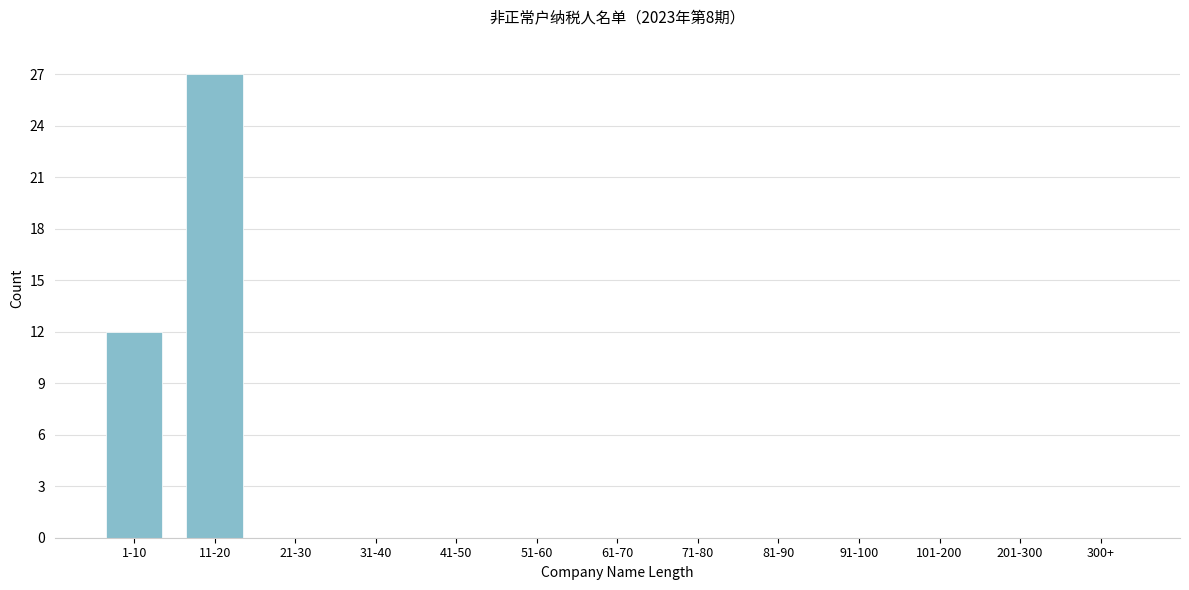

Reading left to right, extract all data points from this chart.

1-10=12	11-20=27	21-30=0	31-40=0	41-50=0	51-60=0	61-70=0	71-80=0	81-90=0	91-100=0	101-200=0	201-300=0	300+=0